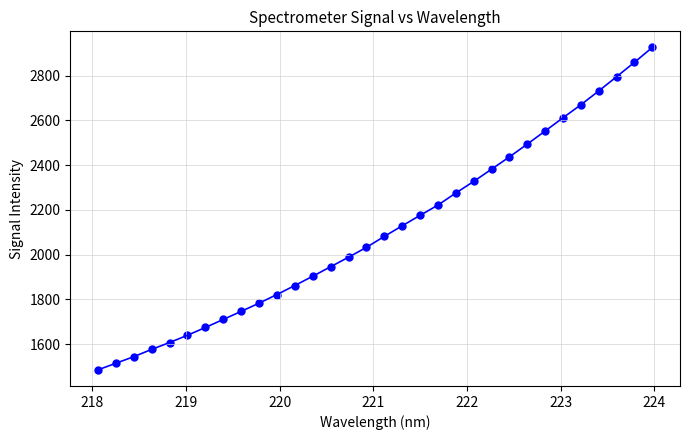

What is the range of X values (max minus min)?

5.9